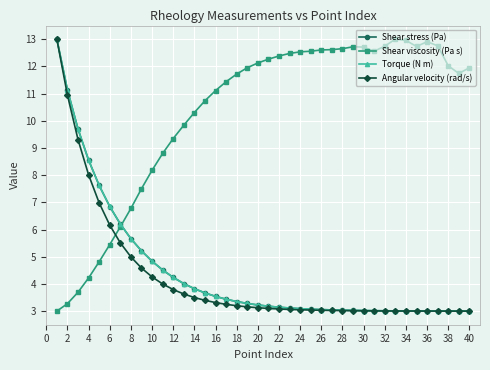

What is the value of the Torque (N m) point at the 24th from the left?

3.1